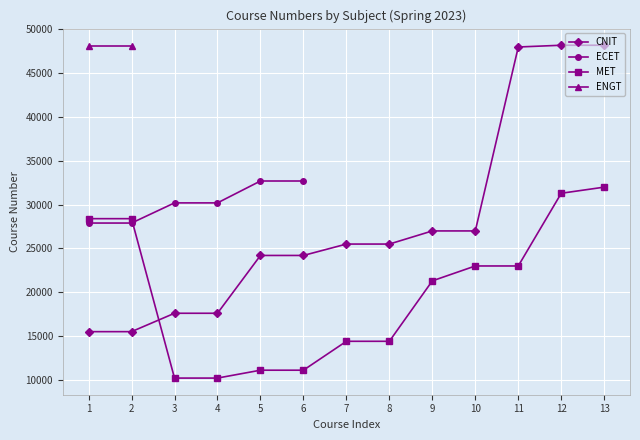

Does the chart display data point markers on the line(s)?

Yes